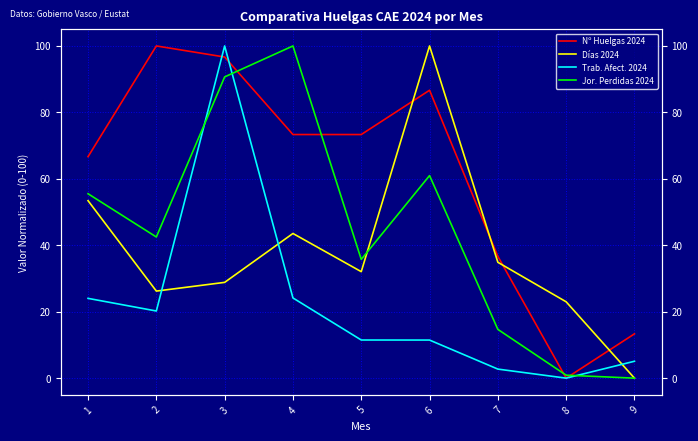

Where does the Nº Huelgas 2024 series first go above 73?

2